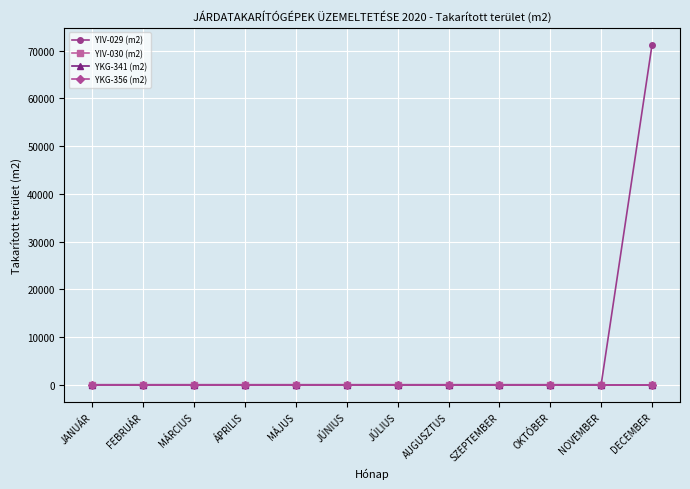

Is this an area chart (filled region under the line)?

No